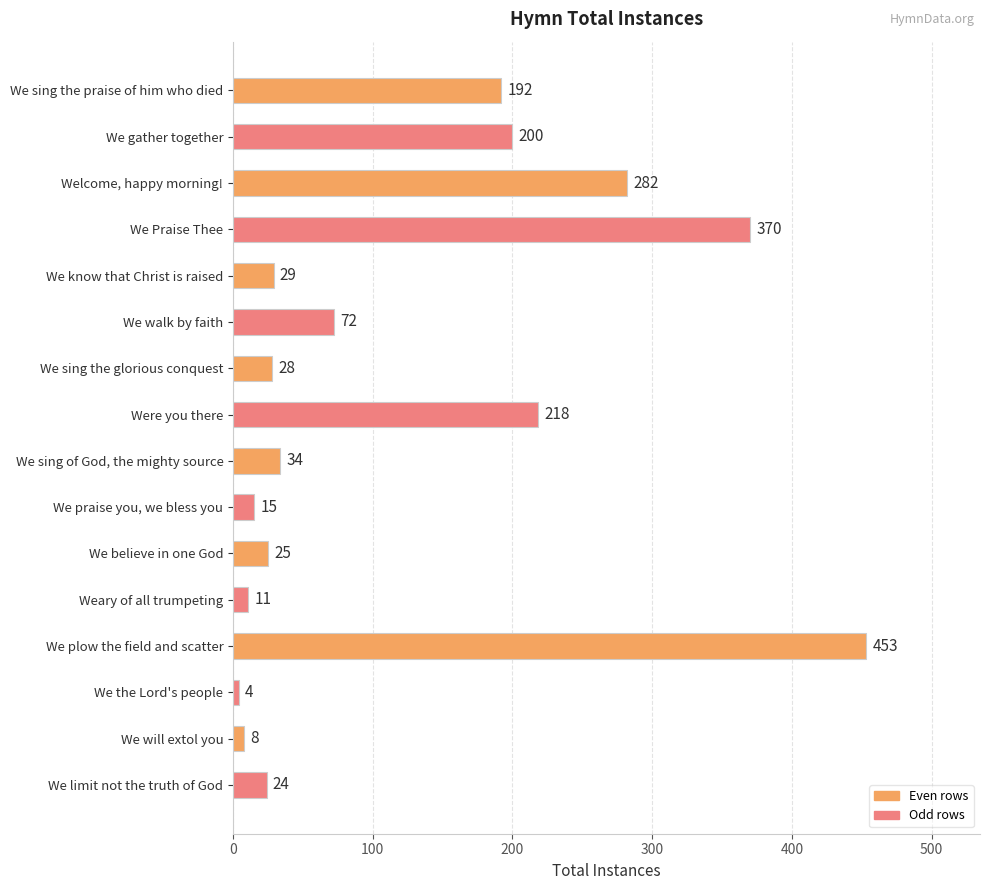

Which has a higher value, Were you there or We know that Christ is raised?

Were you there